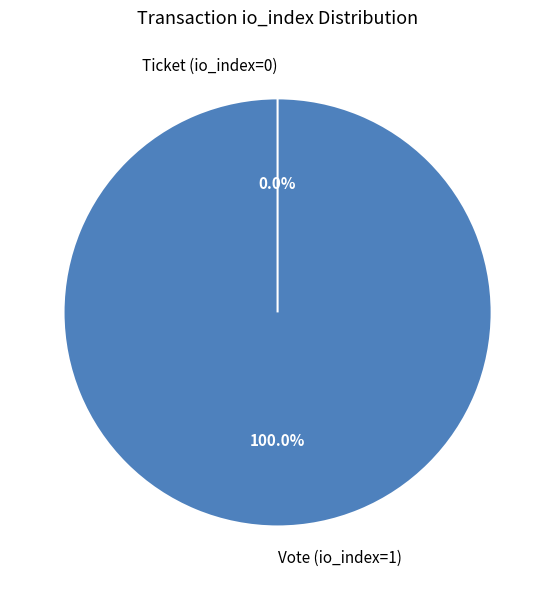

Is it true that Vote (io_index=1) is 88% of the pie?

False